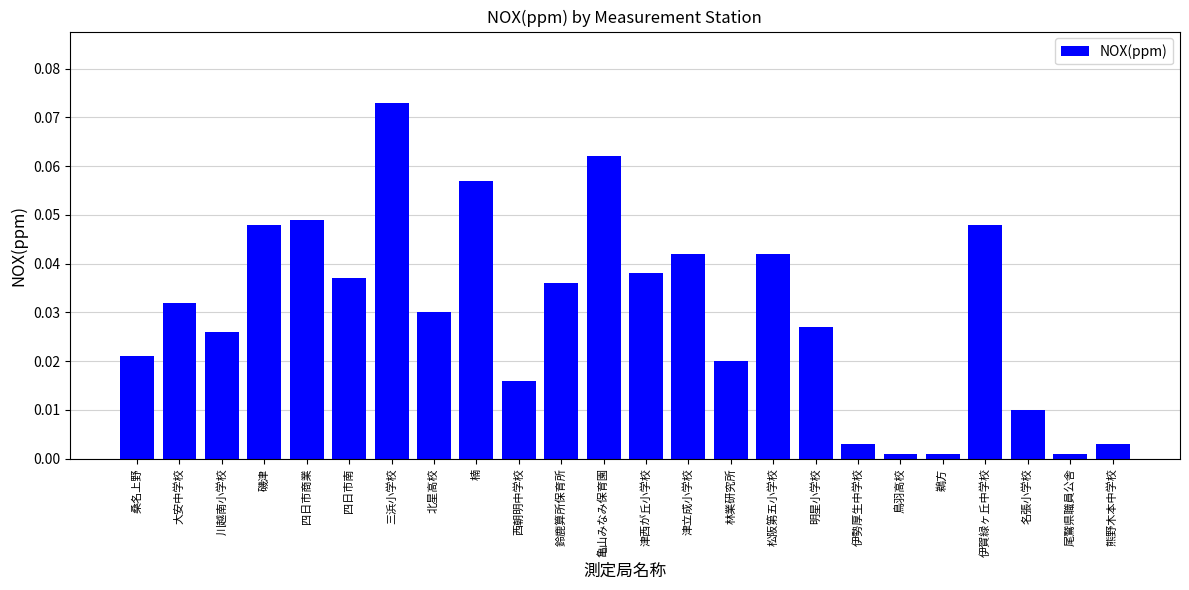

What position from the right is 桑名上野?

24